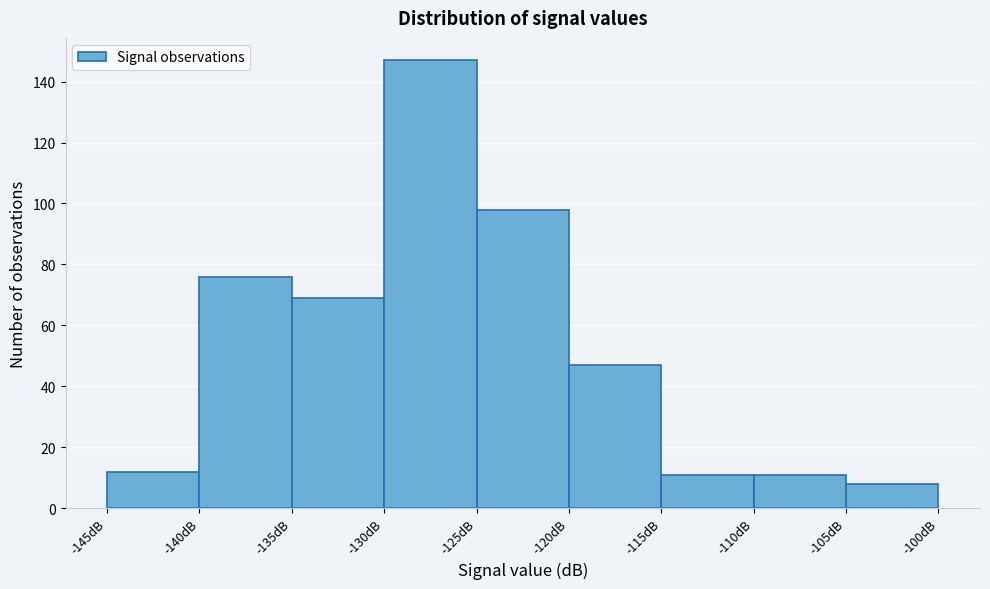

Which range on the x-axis has the tallest bar?

-130 to -125